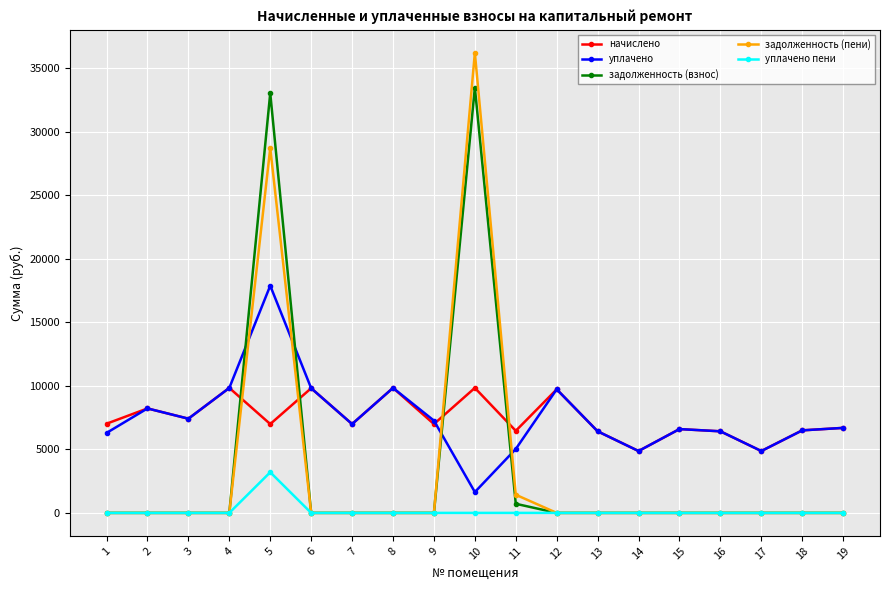

How many series are shown in this chart?

5